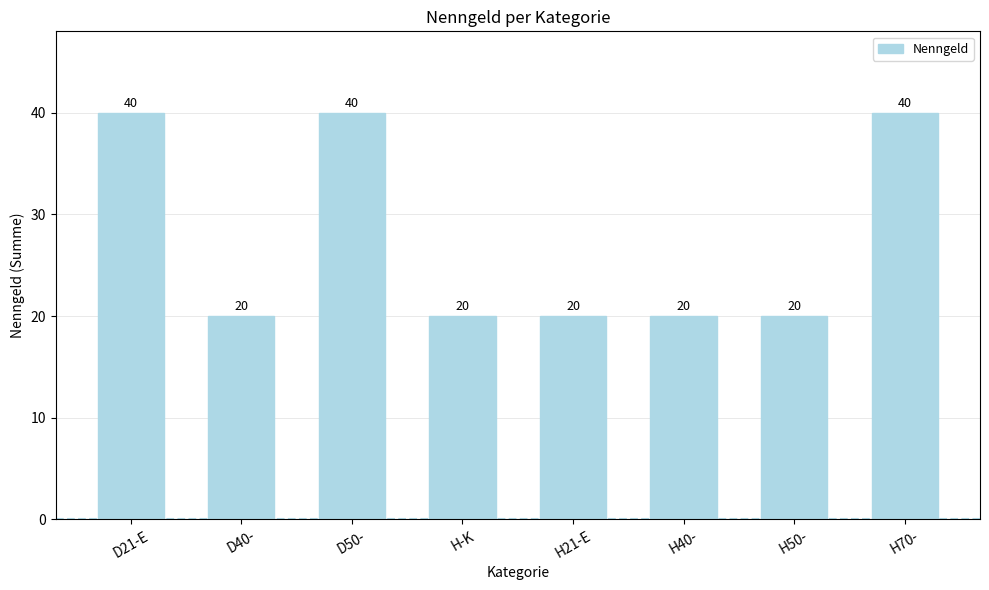

What is the value of the 3rd bar from the left?

40